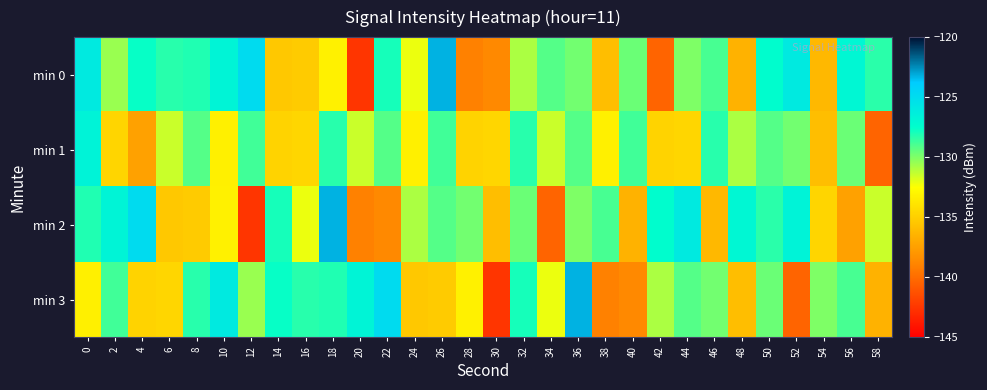

Count the number of categories in the chart.

30